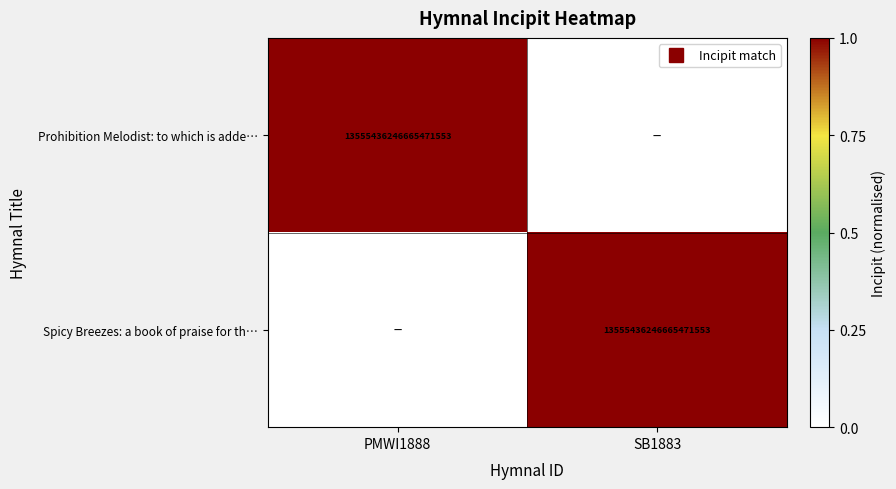

What is the maximum value shown in the chart?

1